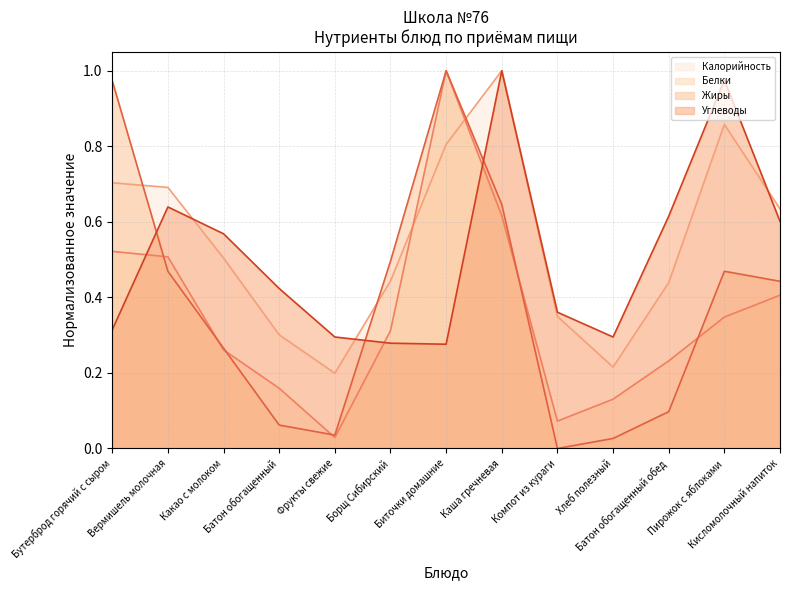

The Калорийность series shows 1.0 at Каша гречневая. True or false?

True